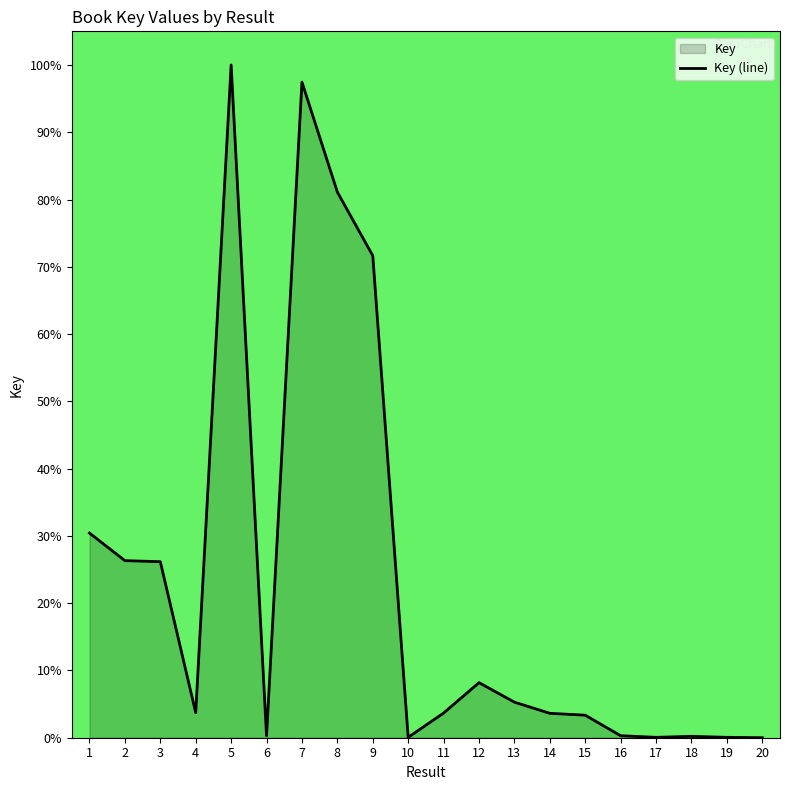

What is the change in value from 11 to 12?

+4.5